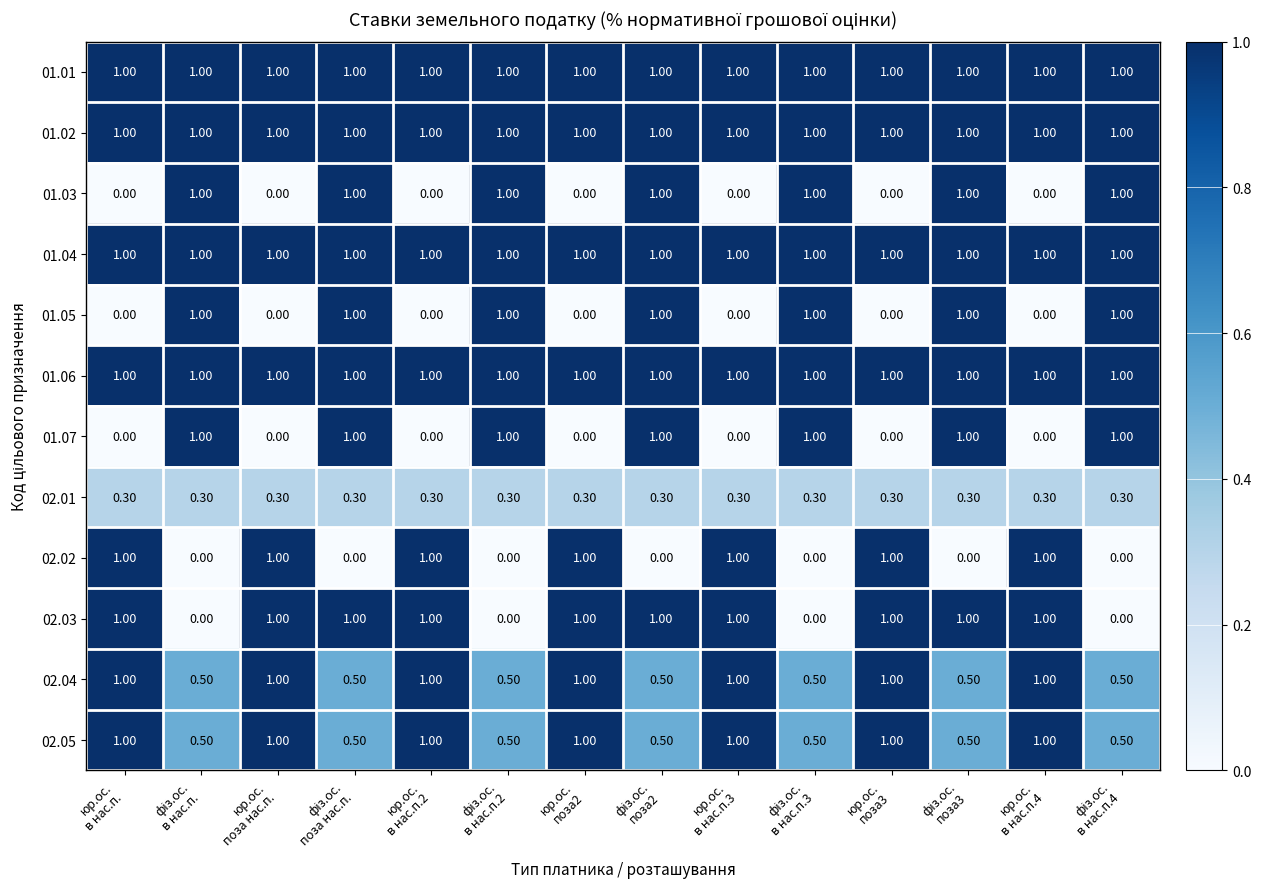

At how many categories does at least one series exceed 0?

14